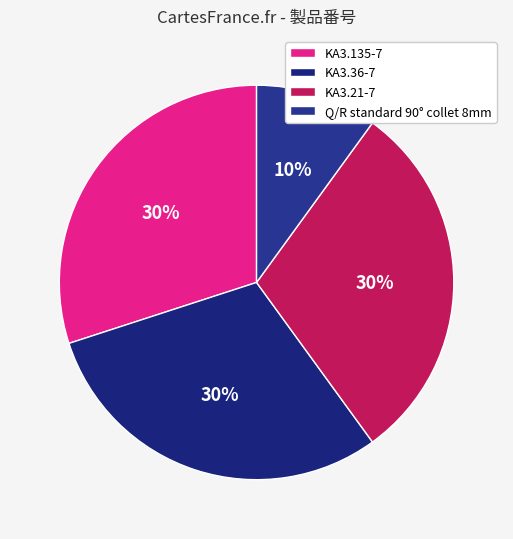

Is there any slice that represents more than half of the pie?

No